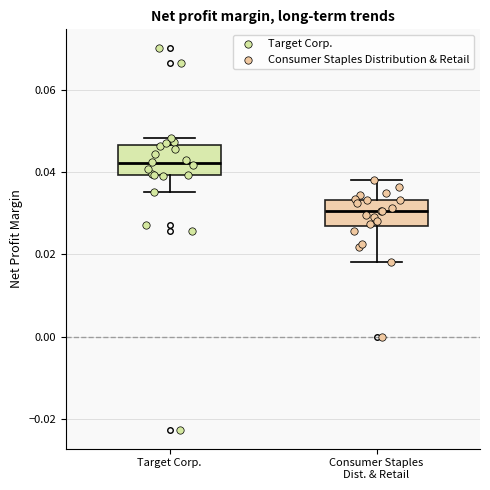

Where is the lower edge of the box for Target Corp. on the y-axis? The values are not printed on the chart, so give them approximately, as read against the axis.

0.040